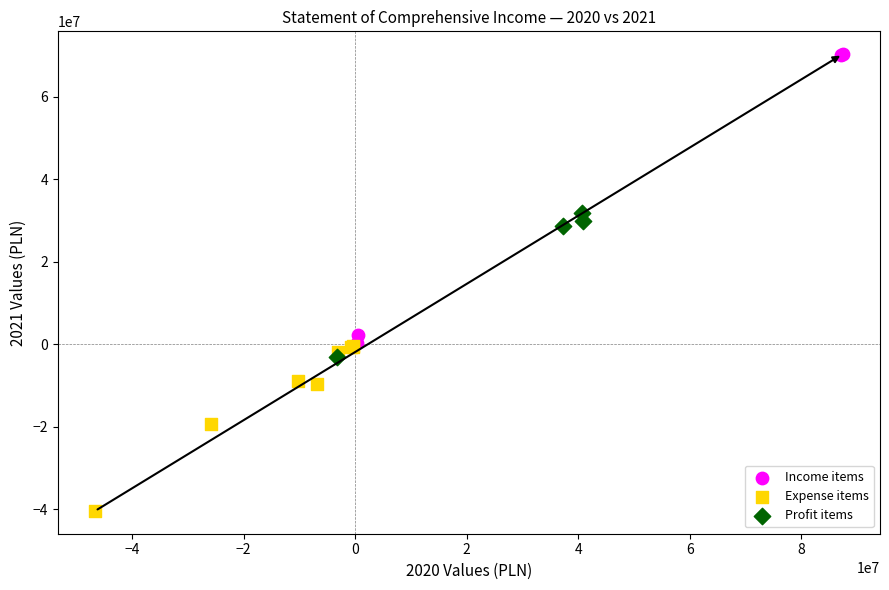

Which series has the largest Y range (max minus min)?

Income items